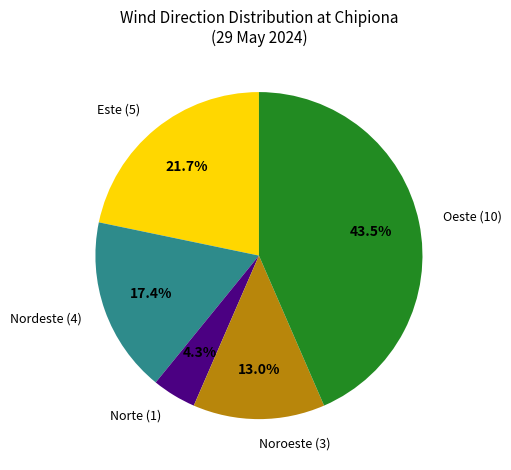

Does any single category account for the majority?

No